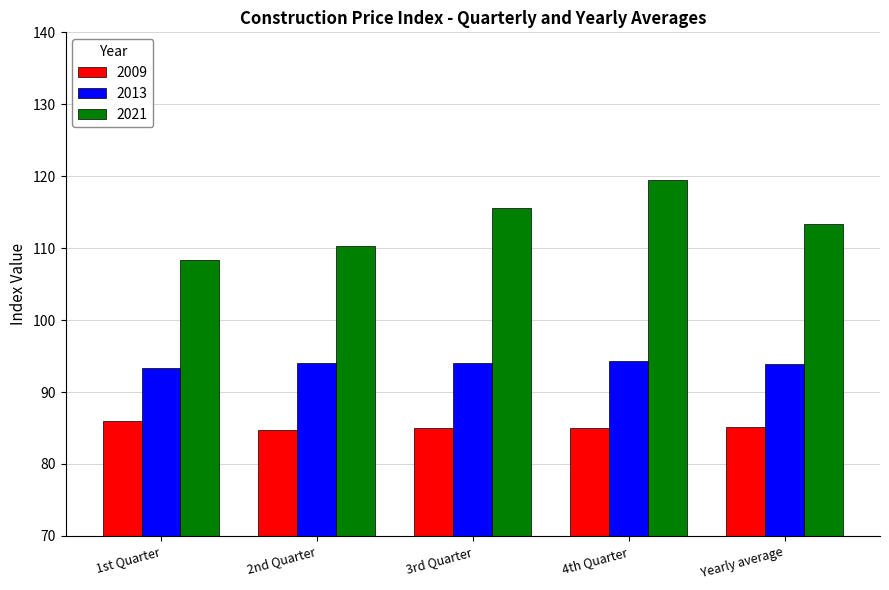

What is the difference between the maximum and minimum values in the 2021 series?

11.2